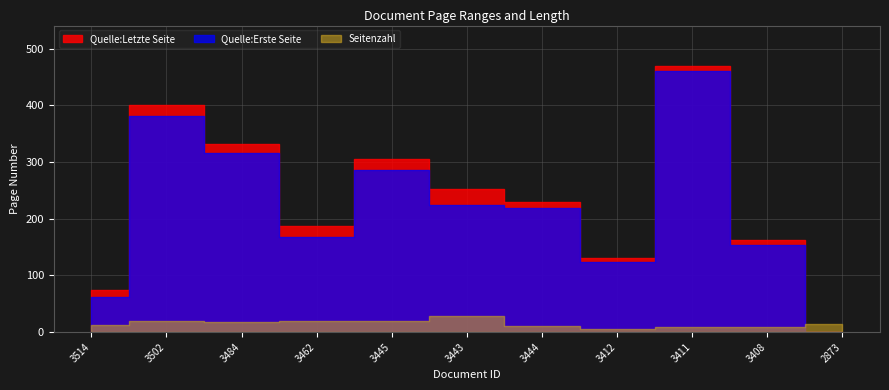

True or false: Quelle:Erste Seite has a value of 315 at OPUS4-3484.

True